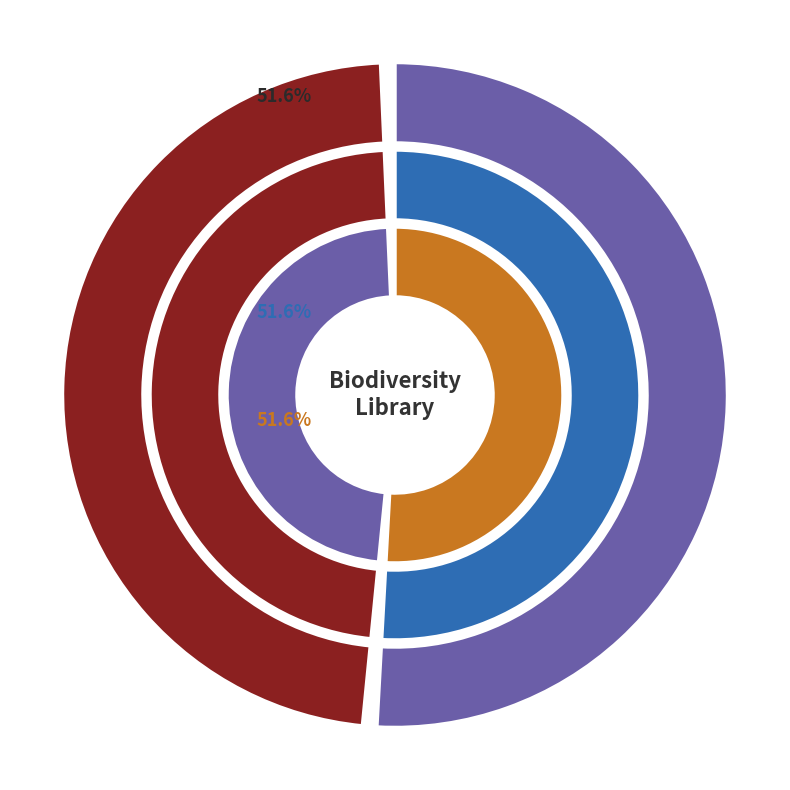

What is the change in value from Journal to Book?

-124